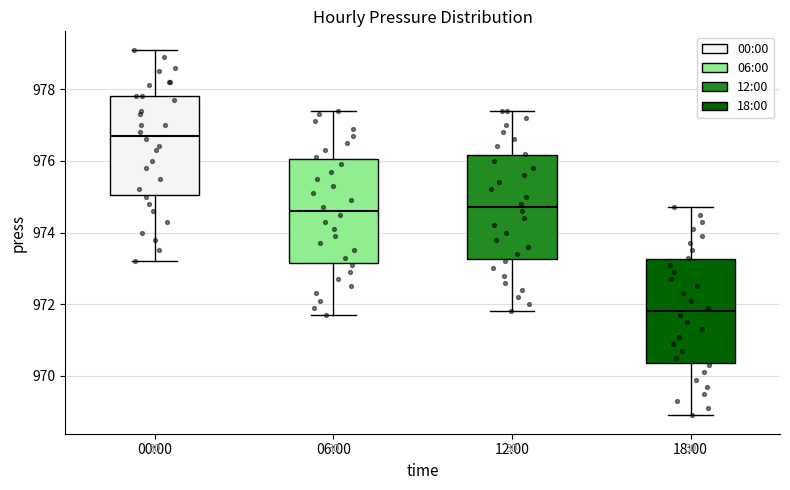

Reading left to right, transcribe this box plot: for each box, give where its median line is, the range the box spans, and where its two whiskers end, as read against the y-axis. The values are not printed on the chart, so give them approximately, as read against the axis.

00:00: median 976.8, box 975.0 to 977.8, whiskers 973.2 to 979.2
06:00: median 974.6, box 973.2 to 976.0, whiskers 971.8 to 977.4
12:00: median 974.8, box 973.2 to 976.2, whiskers 971.8 to 977.4
18:00: median 971.8, box 970.4 to 973.2, whiskers 969.0 to 974.8